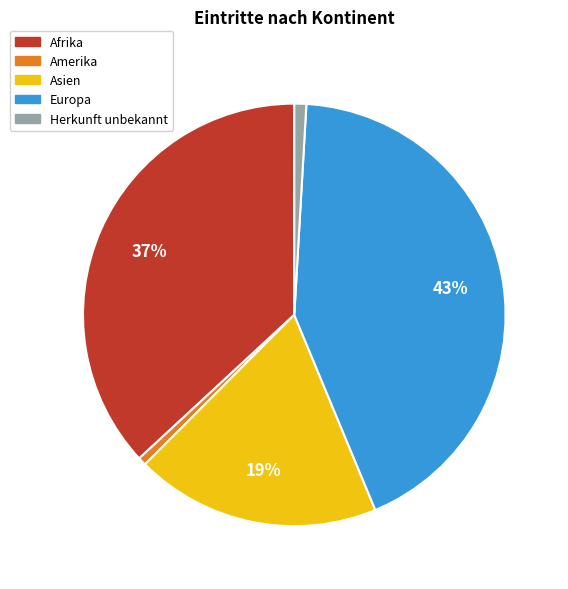

True or false: Afrika accounts for 22% of the total.

False